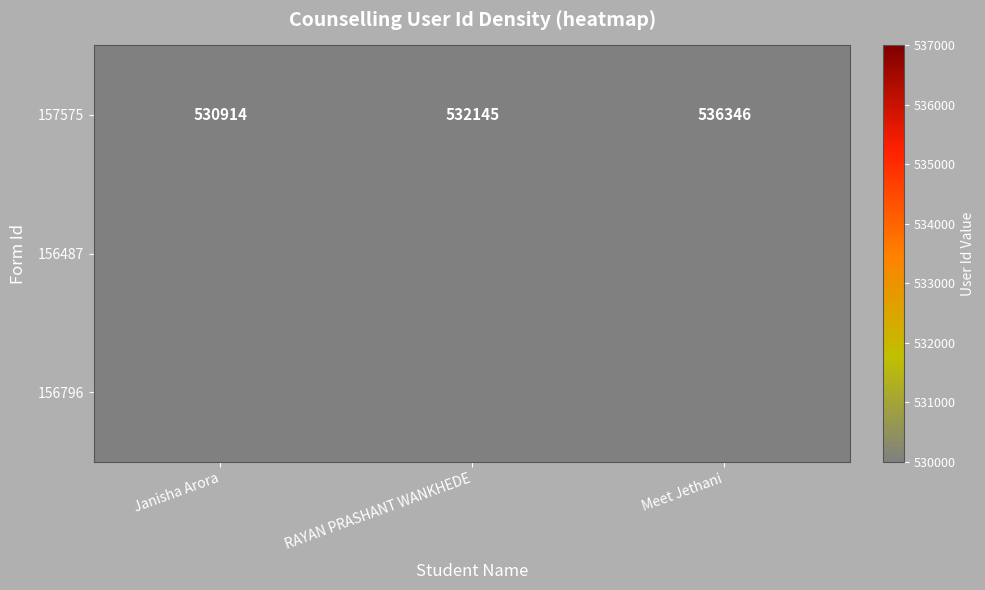

Read the 157575 value at Janisha Arora.

530914